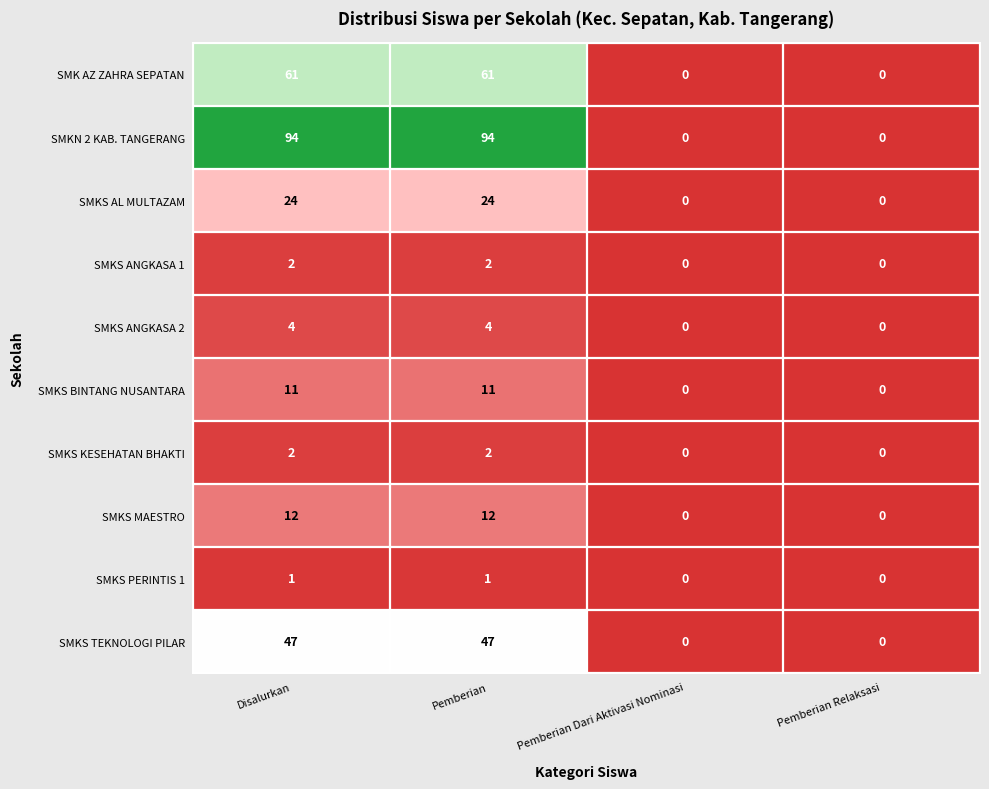

What is the approximate value of SMKN 2 KAB. TANGERANG at Disalurkan?

94